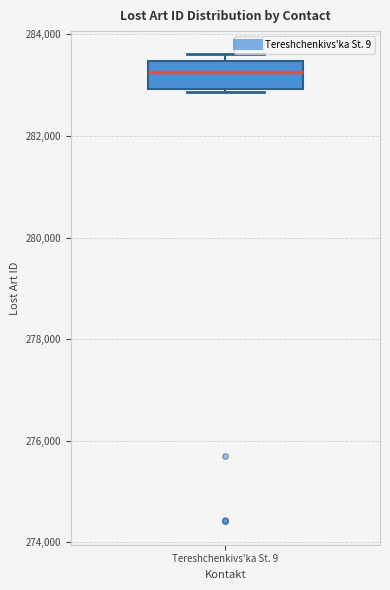

Where is the lower edge of the box for Tereshchenkivs'ka St. 9 on the y-axis? The values are not printed on the chart, so give them approximately, as read against the axis.

283000